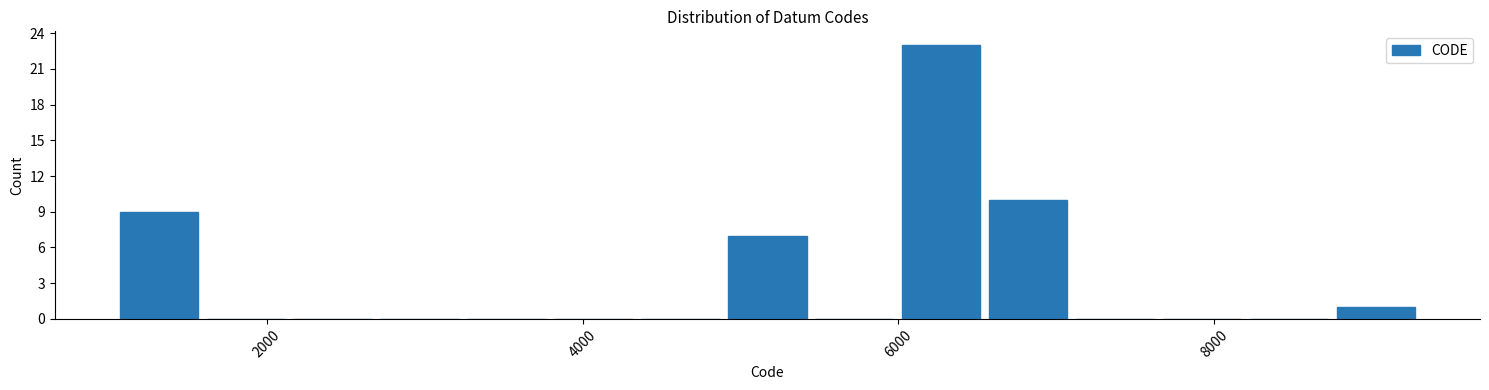

Read against the x-axis, roughly where is the centre of the tallest bar?

6200